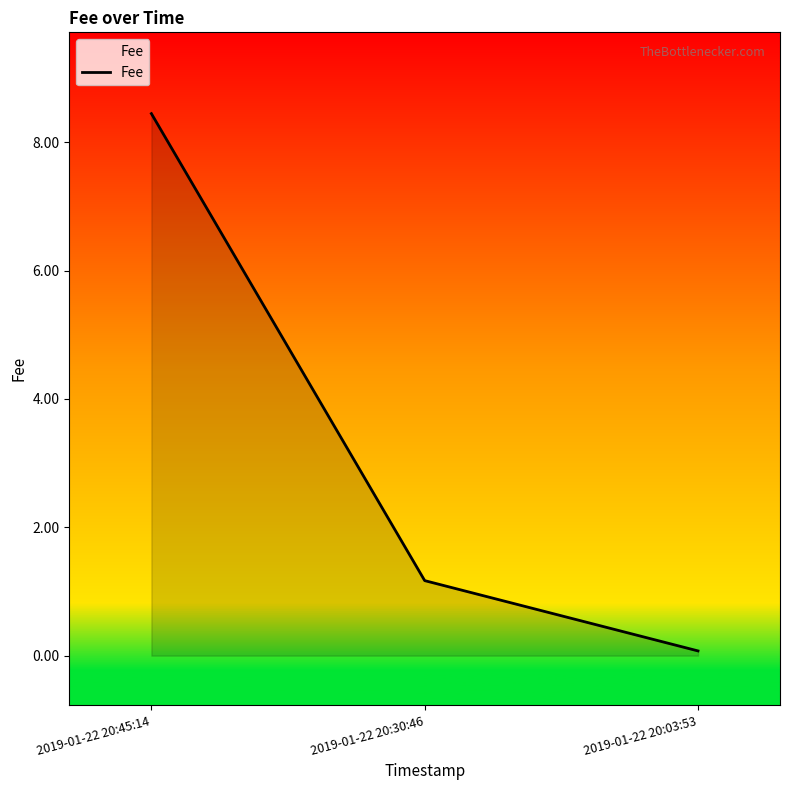

Reading left to right, extract all data points from this chart.

2019-01-22 20:45:14=8.4	2019-01-22 20:30:46=1.2	2019-01-22 20:03:53=0.1